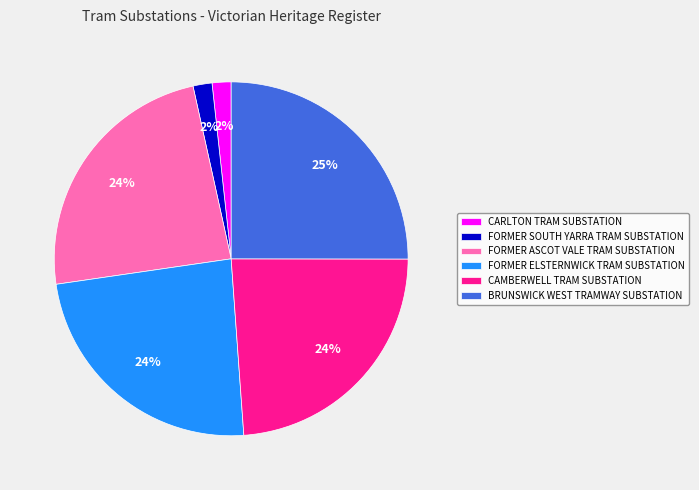

Is there any slice that represents more than half of the pie?

No